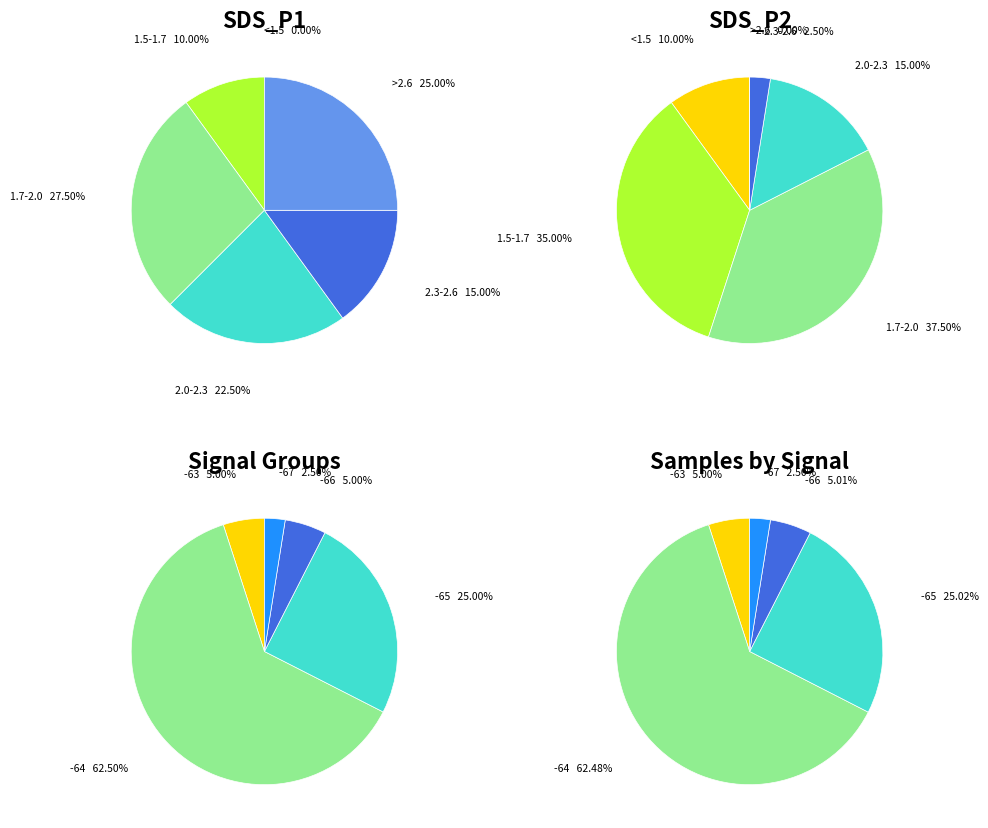

Combined, do 17 and 15 account for over 50%?

No